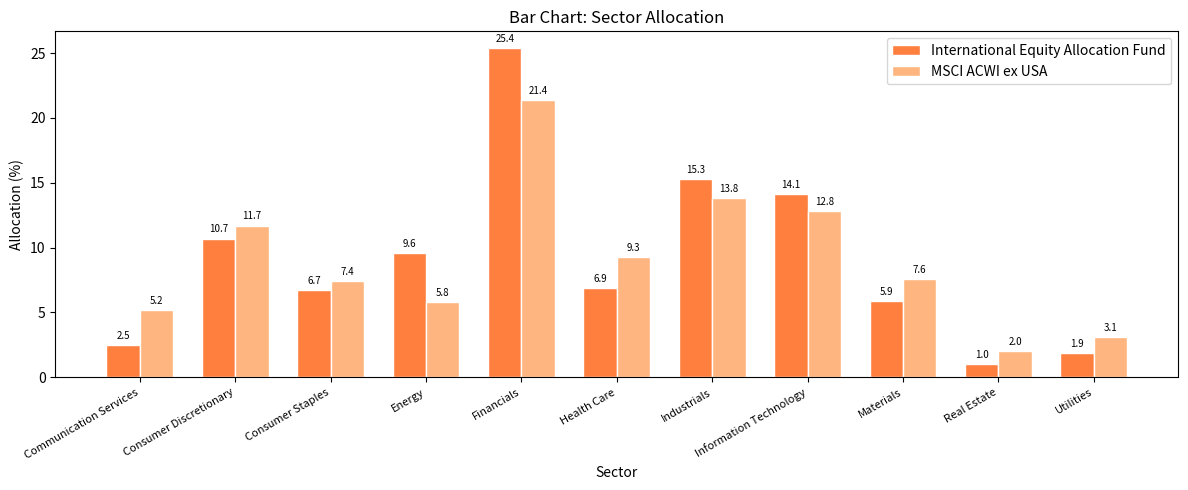

Between Consumer Staples and Financials, which series saw the biggest shift?

International Equity Allocation Fund